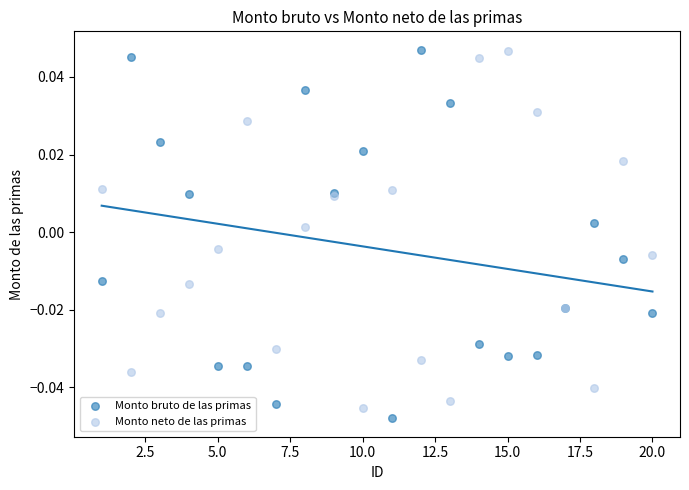

Which series reaches the minimum Y coordinate?

Monto bruto de las primas